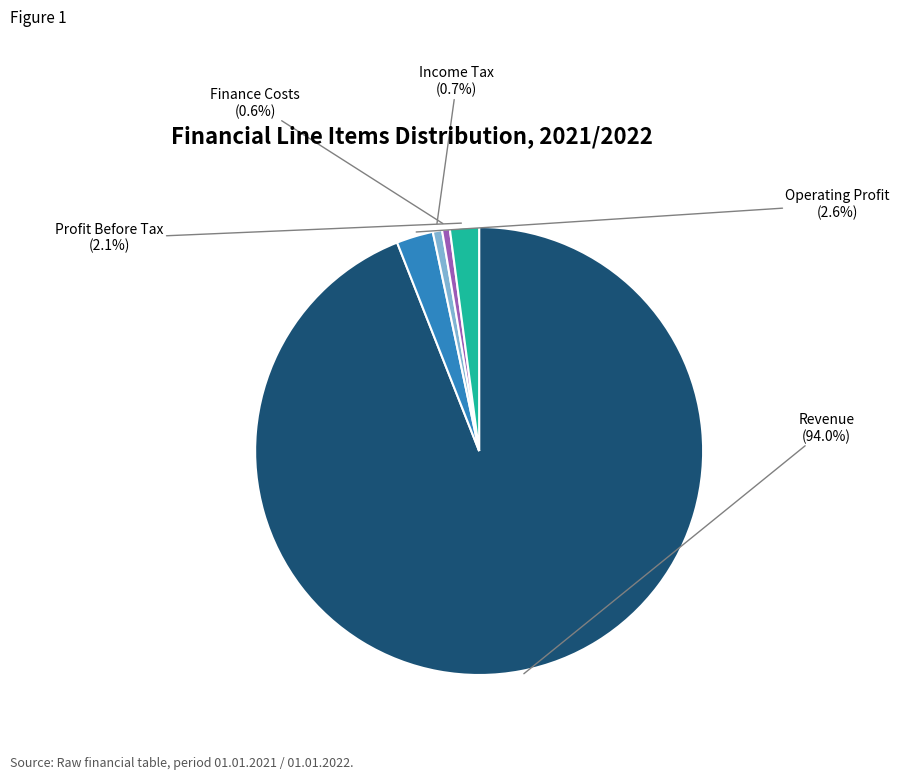

Is there any slice that represents more than half of the pie?

Yes